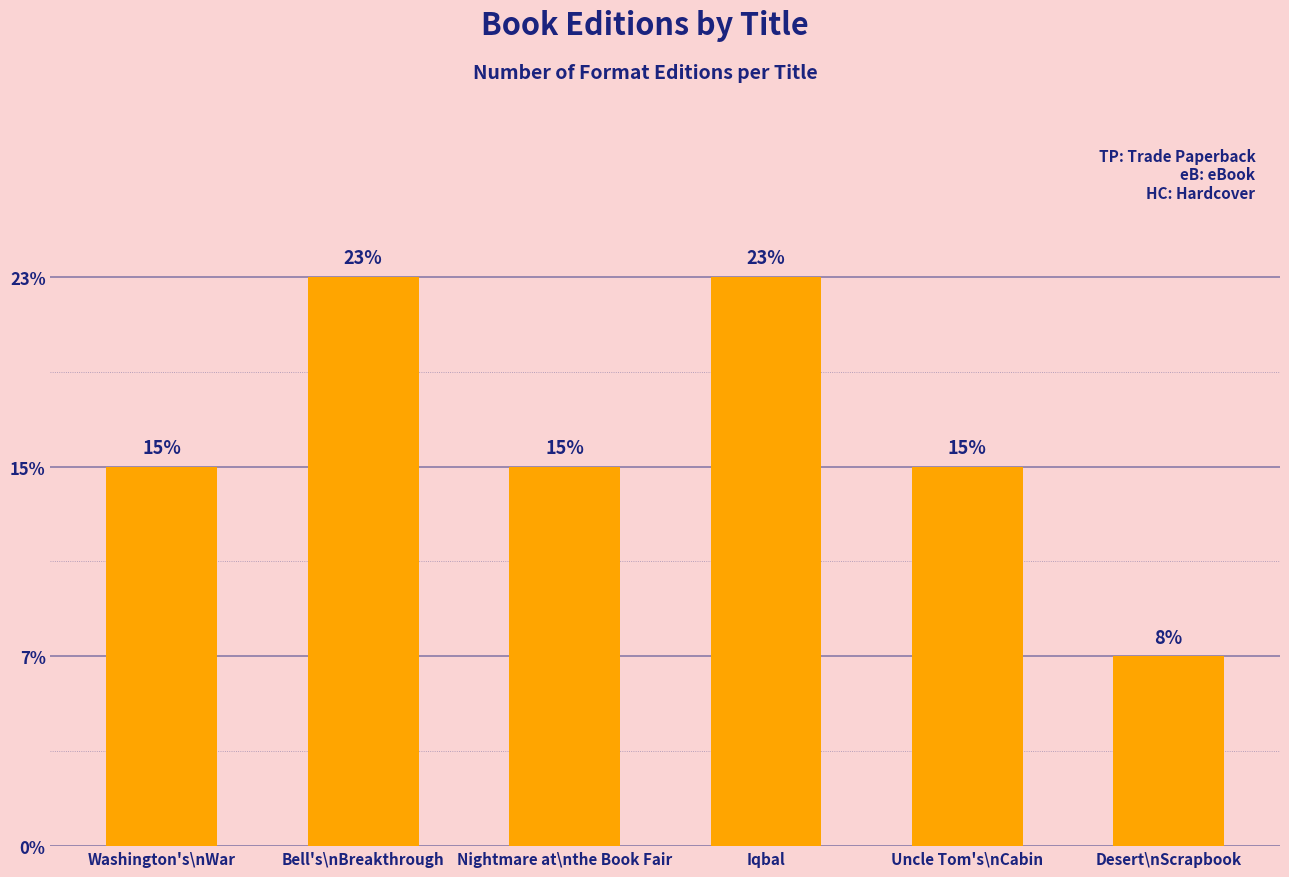

What is the label of the 6th bar from the right?

Washington's\nWar